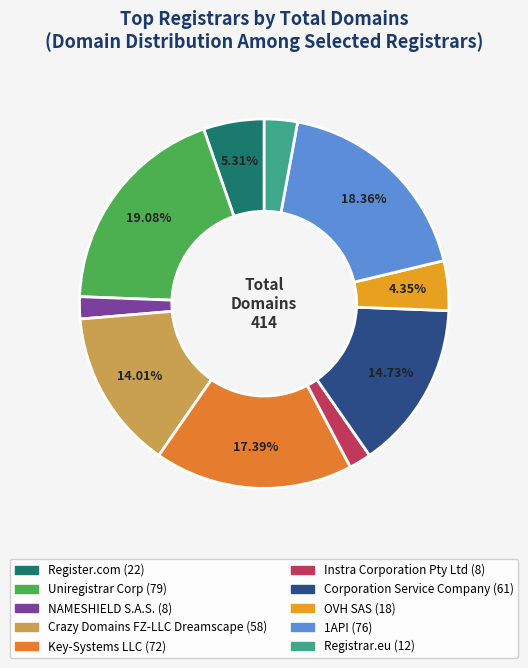

What is the change in value from Uniregistrar Corp to NAMESHIELD S.A.S.?

-71